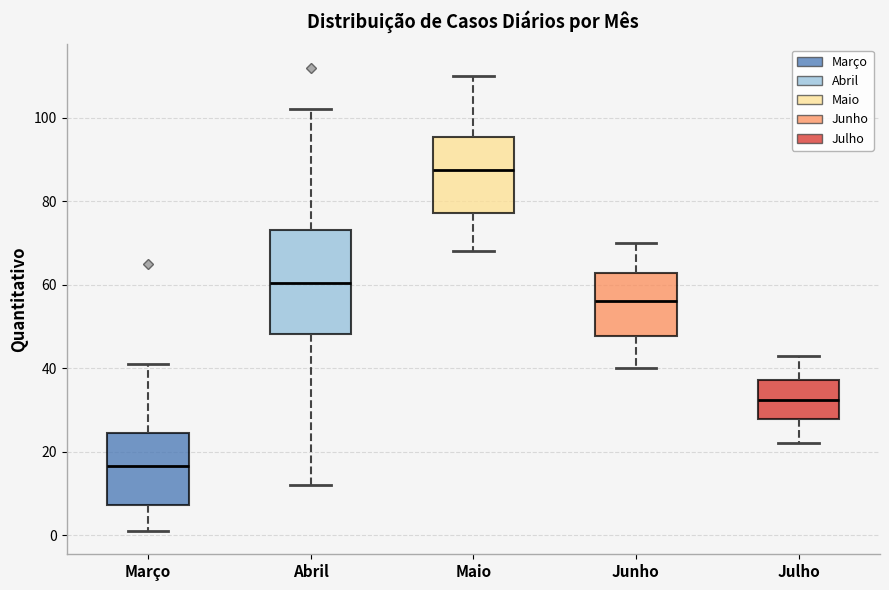

Where is the upper edge of the box for Maio on the y-axis? The values are not printed on the chart, so give them approximately, as read against the axis.

96